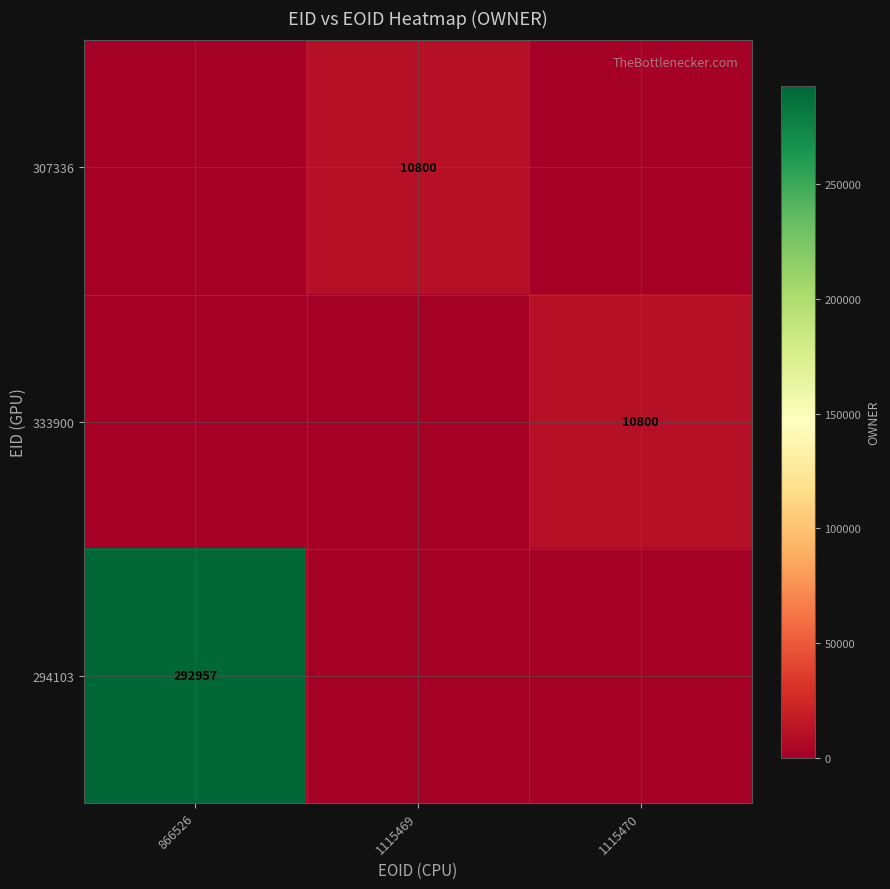

The value of 307336 at 1115469 is 3045. True or false?

False